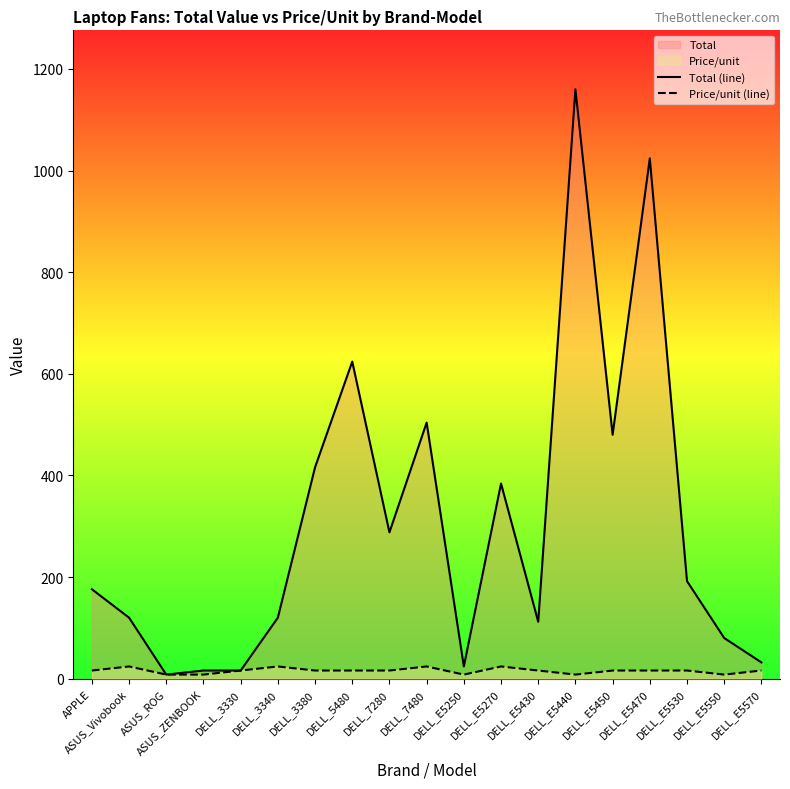

What is the difference between the second highest and second lowest values in the Price/unit (line) series?

16